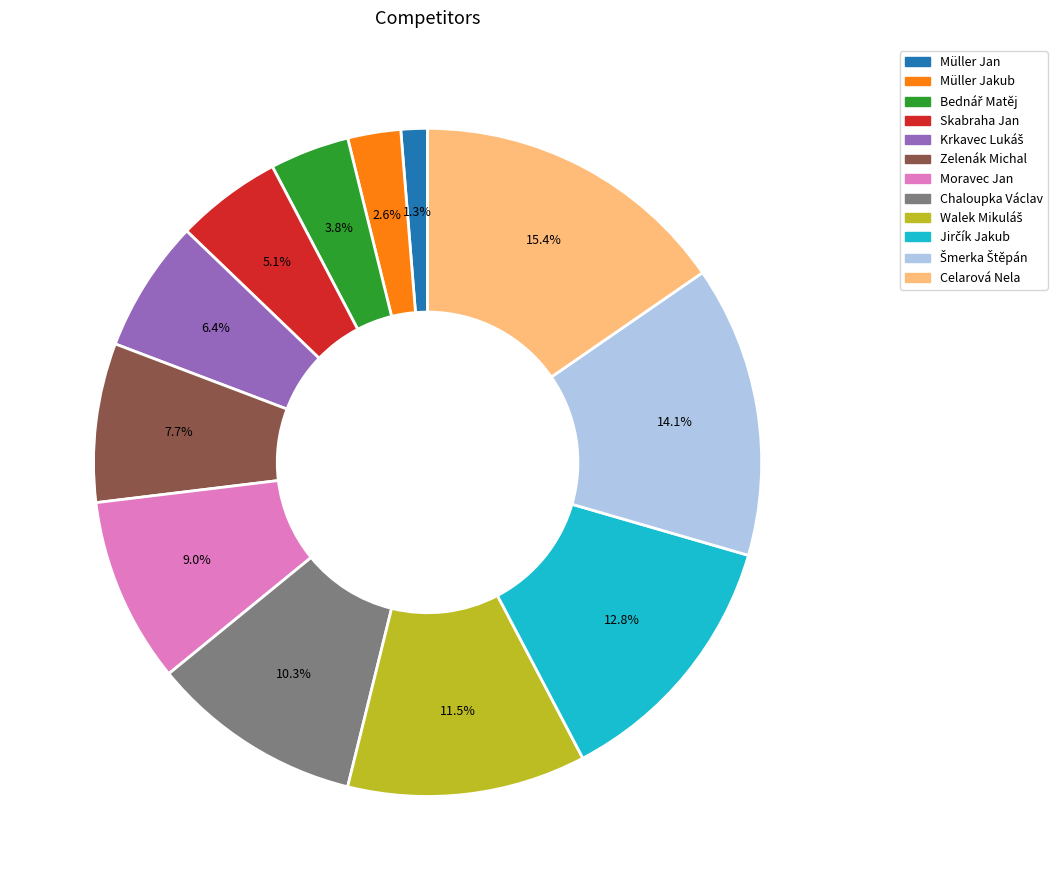

Which has a higher value, Zelenák Michal or Müller Jakub?

Zelenák Michal